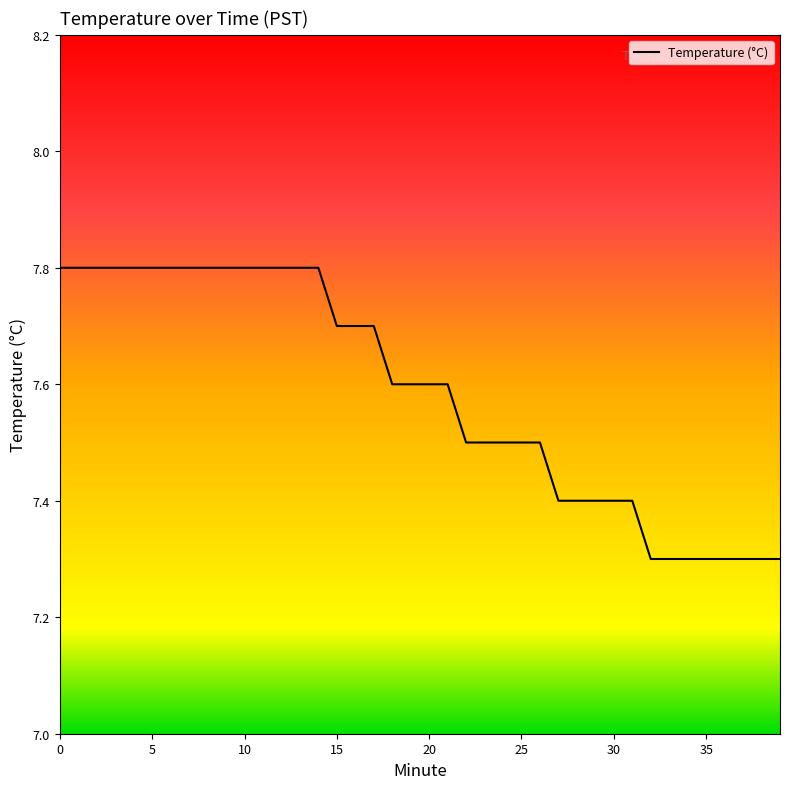

What is the minimum value shown in the chart?

7.3